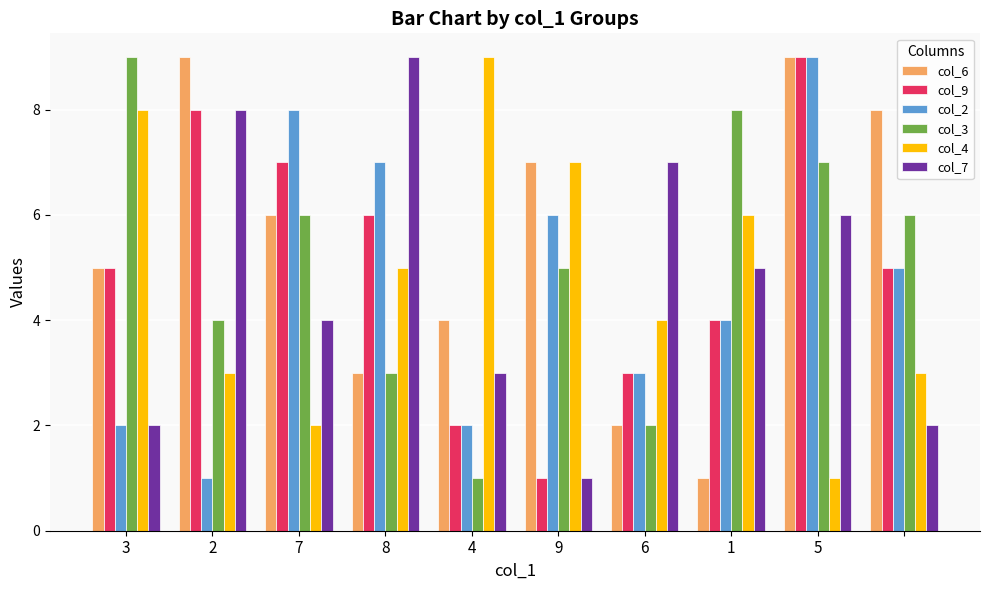

What are all the series names shown in the legend?

col_6, col_9, col_2, col_3, col_4, col_7